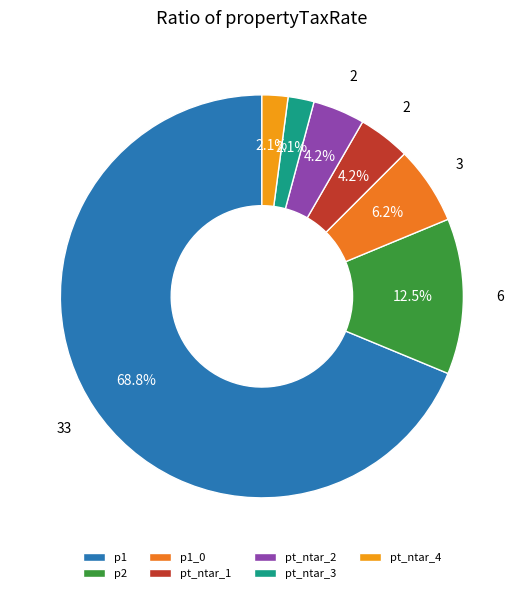

True or false: pt_ntar_2 accounts for 1% of the total.

False